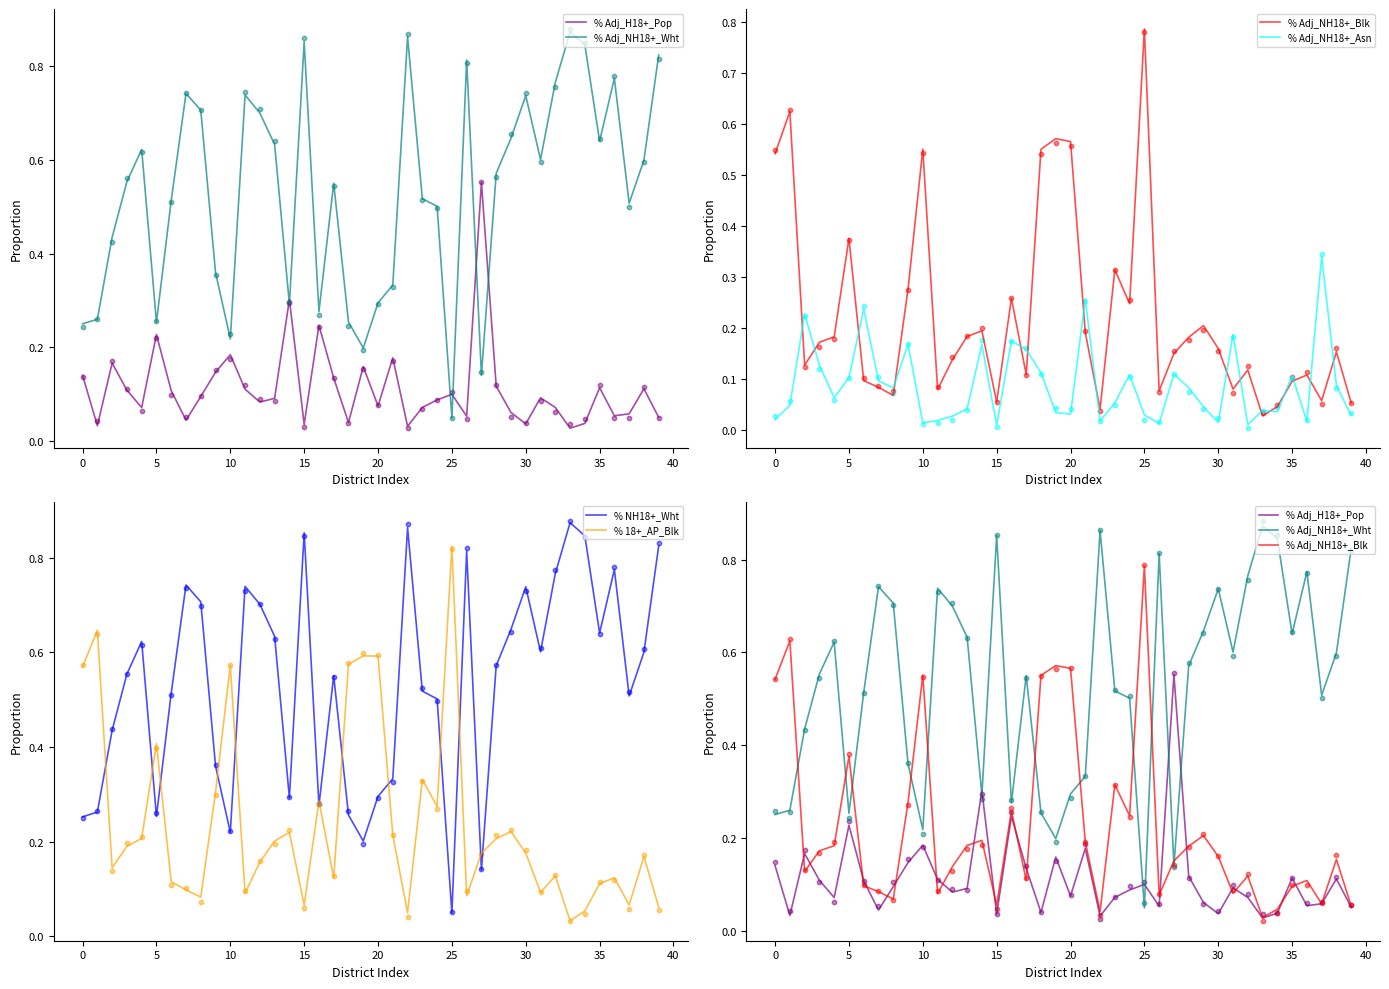

At how many categories does at least one series exceed 0?

40